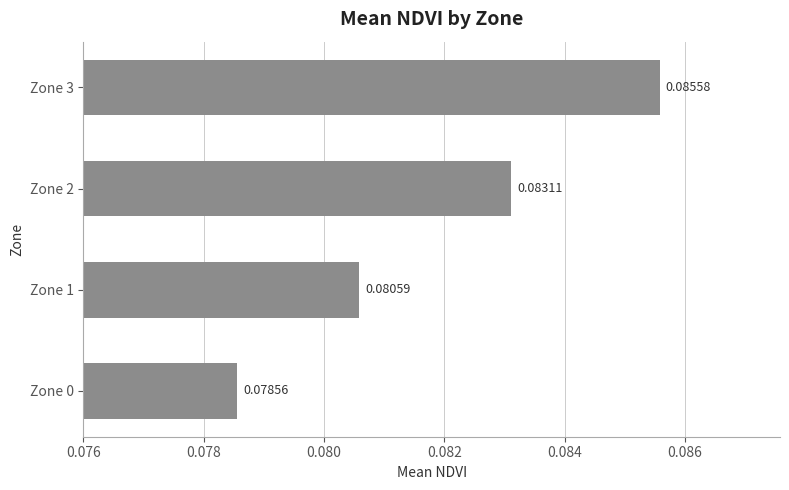

What is the sum of all values?

0.3